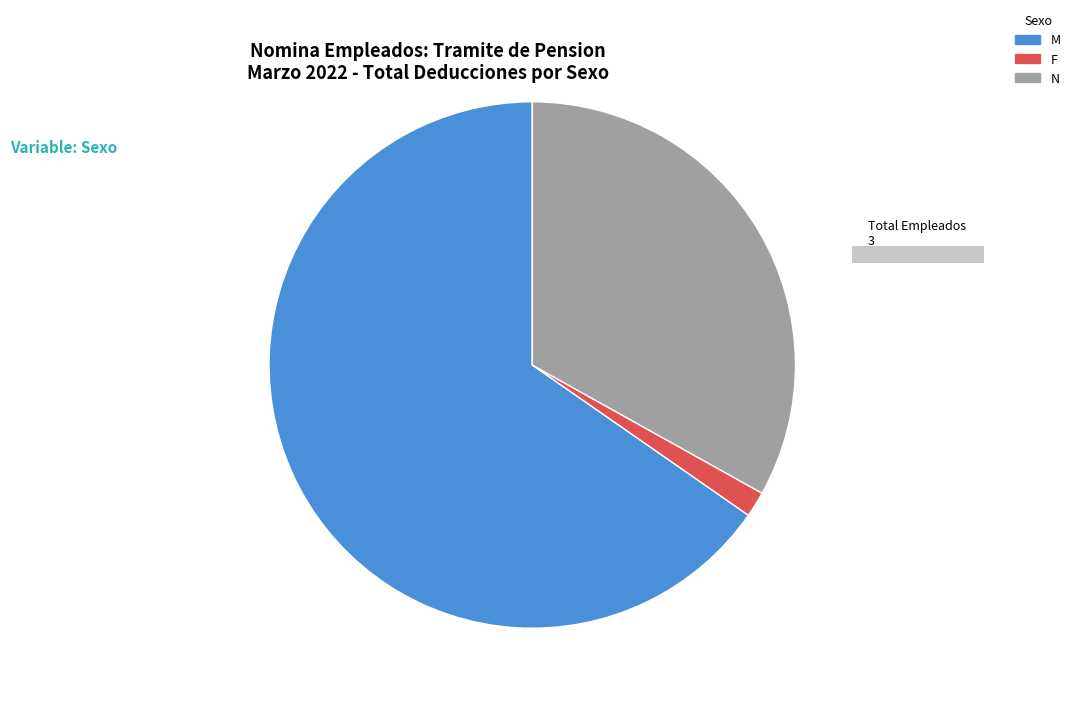

Which category accounts for the majority?

M